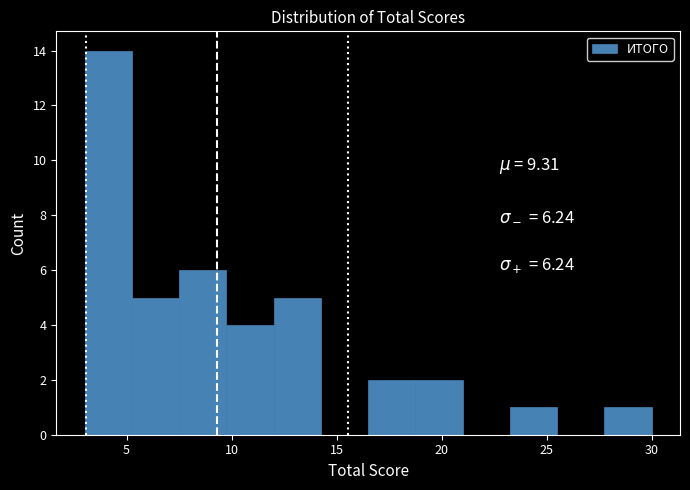

Over which range of the x-axis is the bar tallest?

3.00 to 5.25